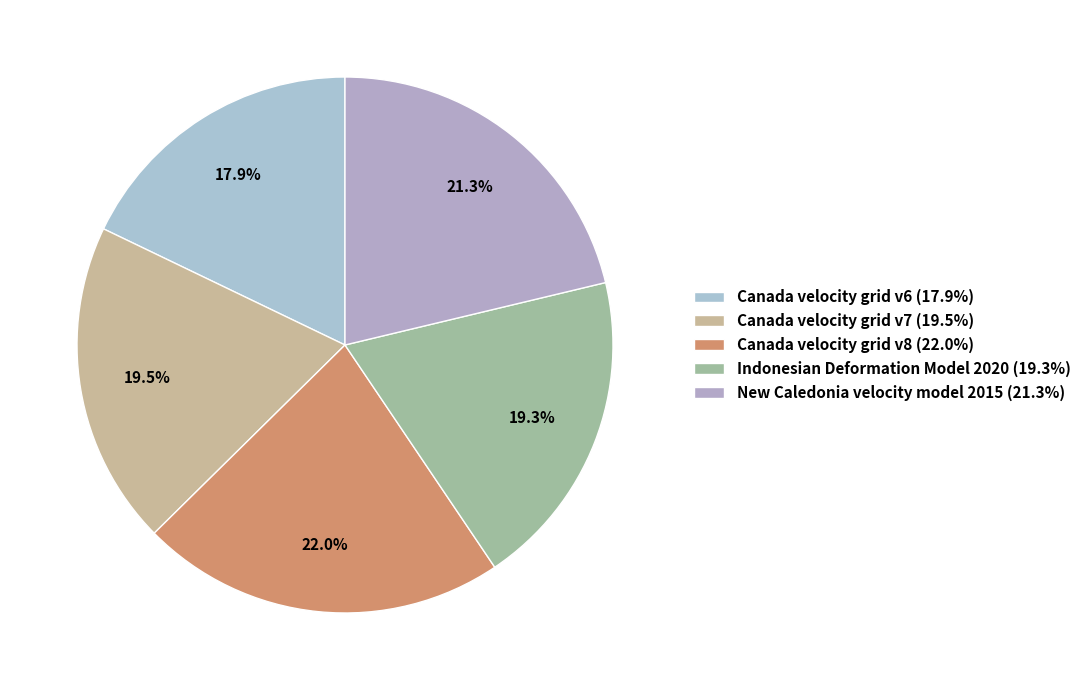

What is the largest slice in the pie chart?

Canada velocity grid v8